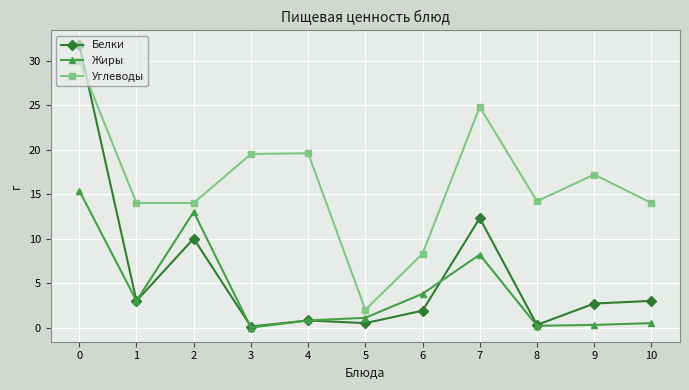

Where is the first local maximum for Белки?

2